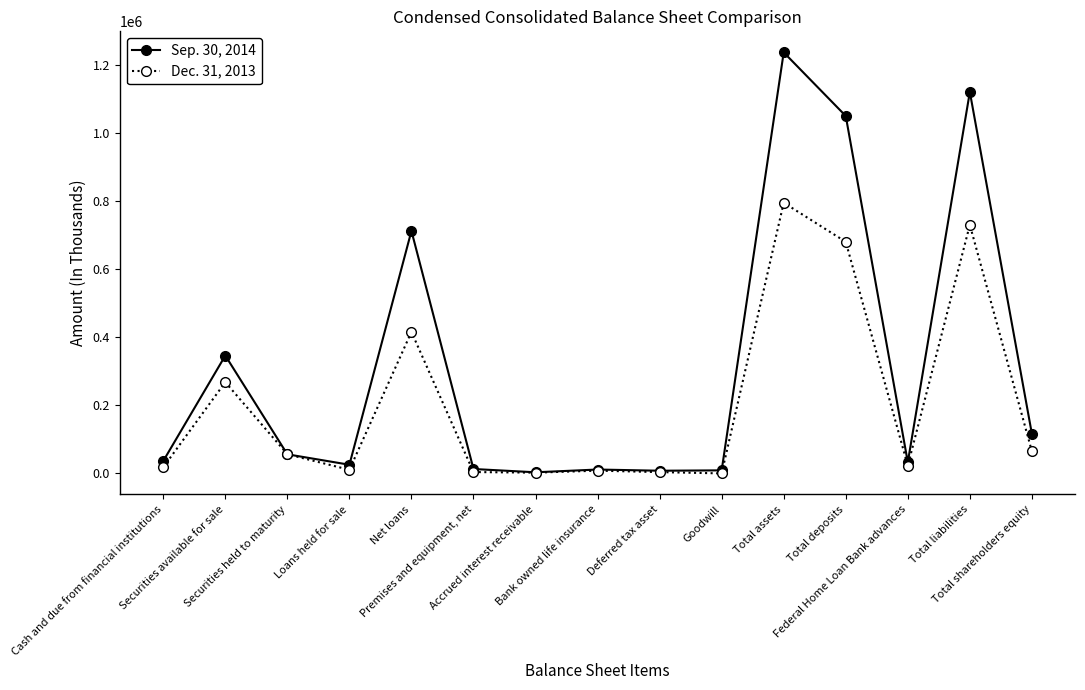

Is the value of Dec. 31, 2013 at Total assets greater than the value of Sep. 30, 2014 at Securities available for sale?

Yes